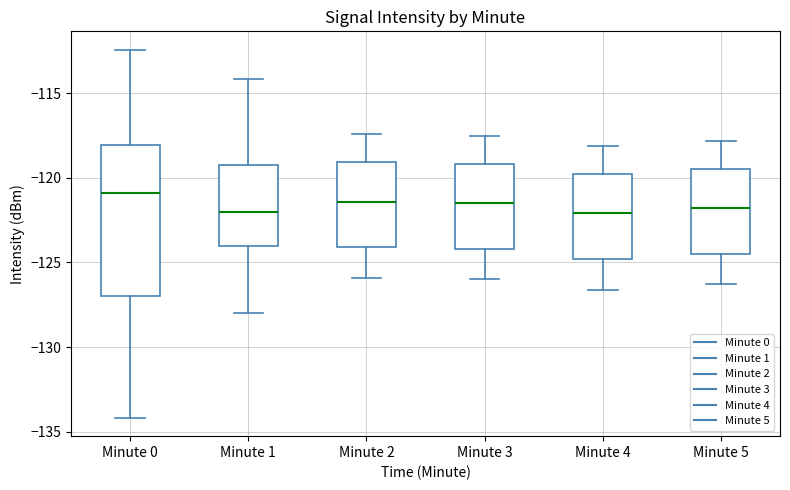

Reading left to right, read every box against the y-axis: the position of its median line, the range the box covers, and the ends of its whiskers. The values are not printed on the chart, so give them approximately, as read against the axis.

Minute 0: median -121.0, box -127.0 to -118.0, whiskers -134.0 to -112.5
Minute 1: median -122.0, box -124.0 to -119.0, whiskers -128.0 to -114.0
Minute 2: median -121.5, box -124.0 to -119.0, whiskers -126.0 to -117.5
Minute 3: median -121.5, box -124.0 to -119.0, whiskers -126.0 to -117.5
Minute 4: median -122.0, box -125.0 to -119.5, whiskers -126.5 to -118.0
Minute 5: median -122.0, box -124.5 to -119.5, whiskers -126.5 to -118.0